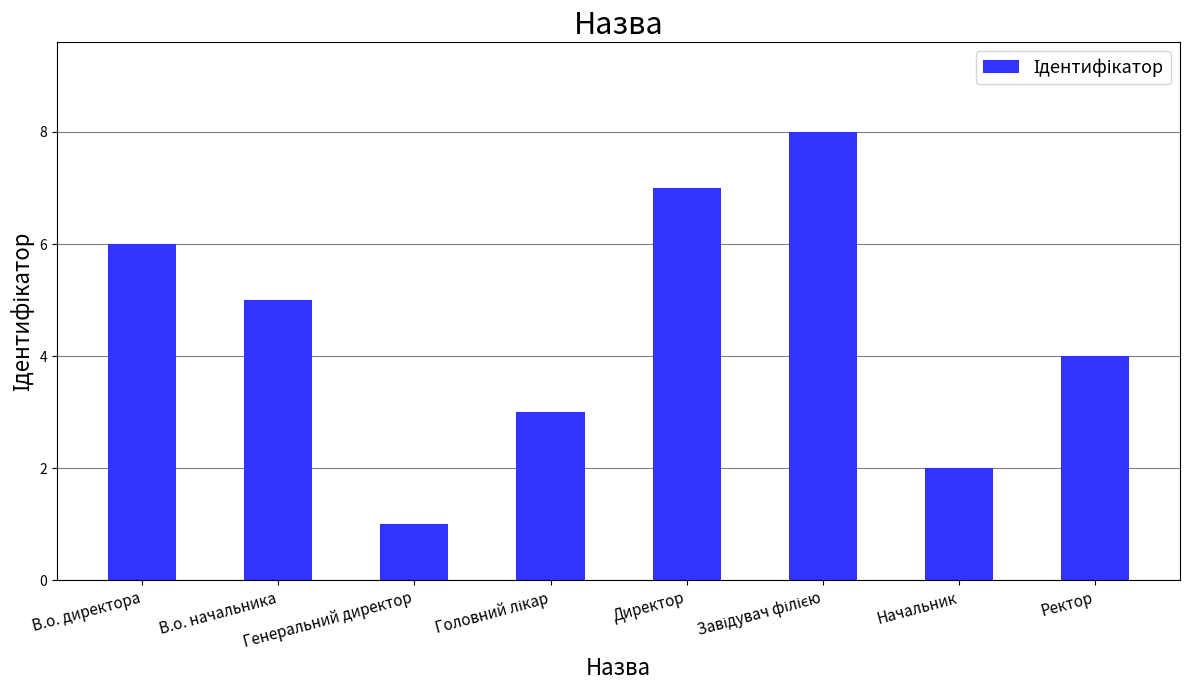

At which label is the value closest to 4?

Ректор